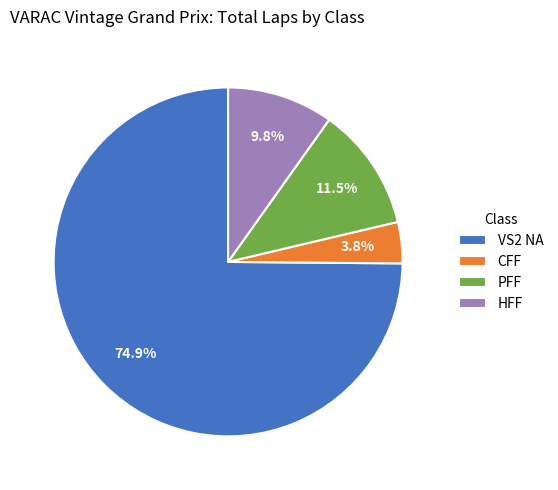

Is the sum of VS2 NA and HFF greater than half?

Yes